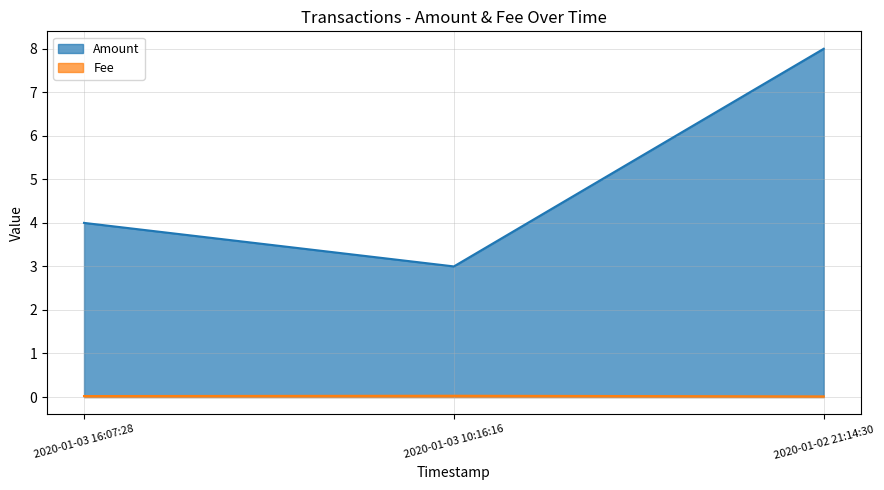

Rank the categories by Fee value from highest to lowest.

2020-01-03 10:16:16, 2020-01-03 16:07:28, 2020-01-02 21:14:30